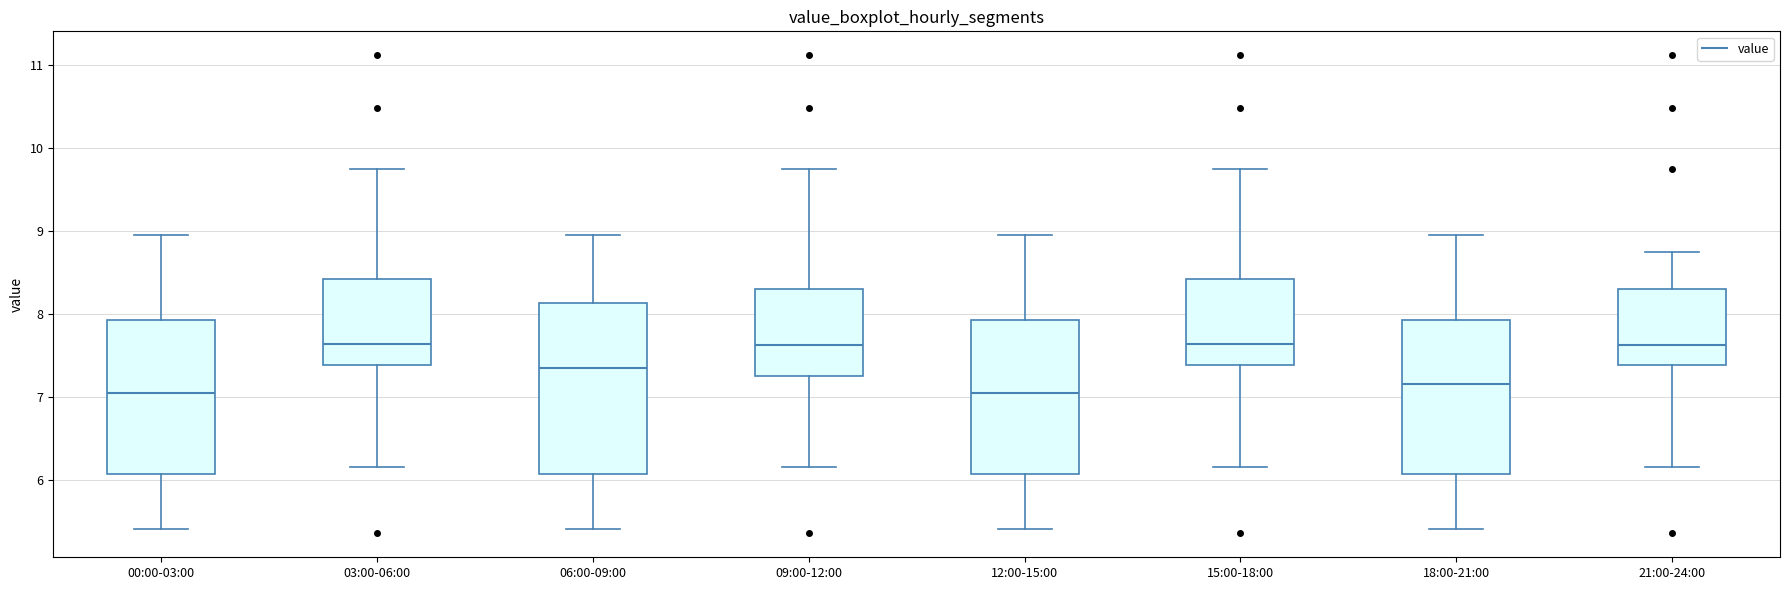

Where does the upper whisker of the box for 21:00-24:00 end on the y-axis? The values are not printed on the chart, so give them approximately, as read against the axis.

8.8